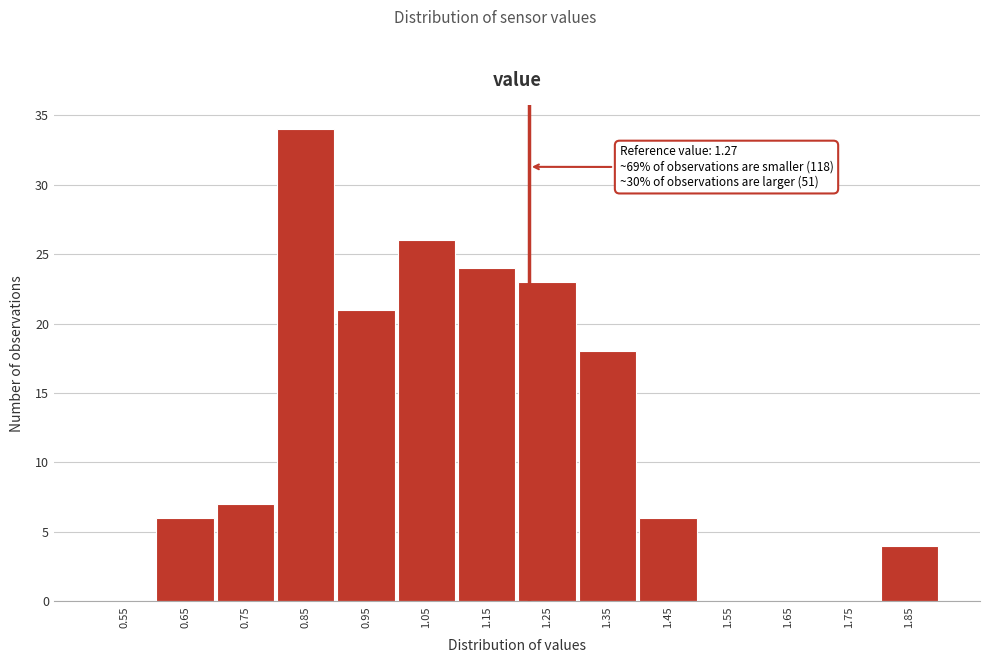

Reading left to right, list all the values displayed in this chart.

0.55=0	0.65=6	0.75=7	0.85=34	0.95=21	1.05=26	1.15=24	1.25=23	1.35=18	1.45=6	1.55=0	1.65=0	1.75=0	1.85=4